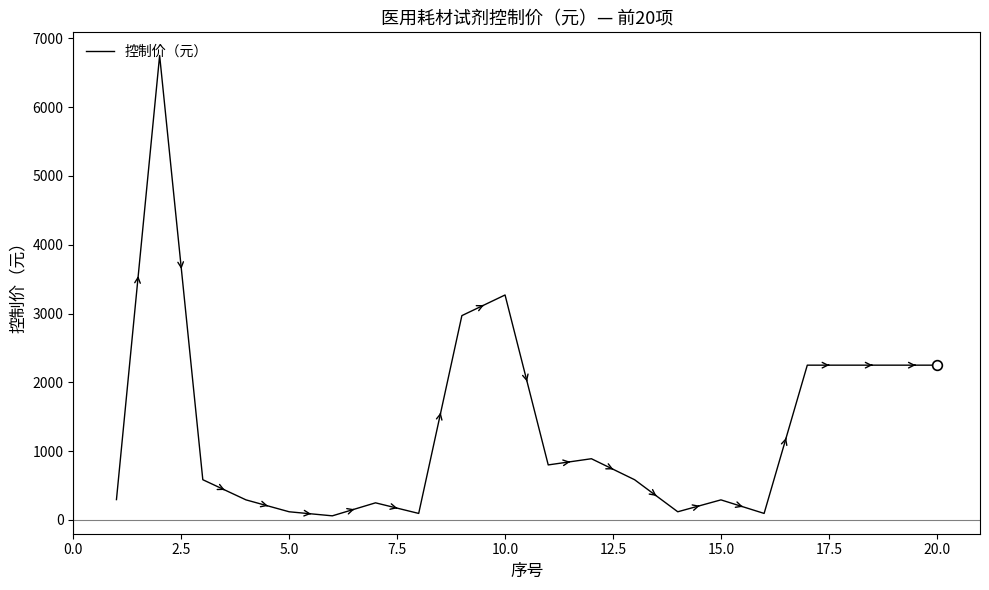

What is the greatest value displayed?

6750